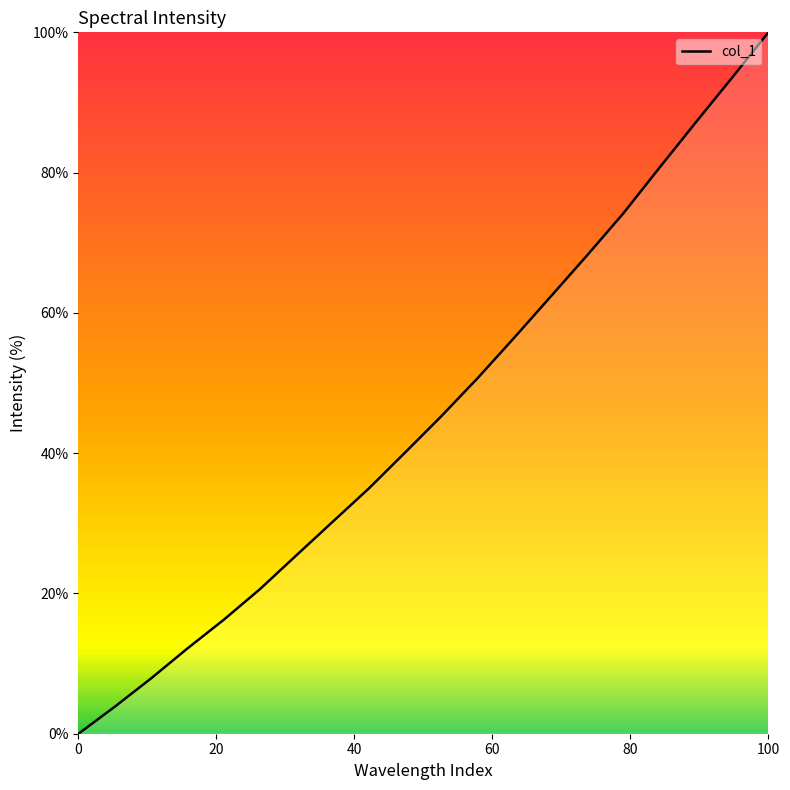

What is the maximum value shown in the chart?

100.0